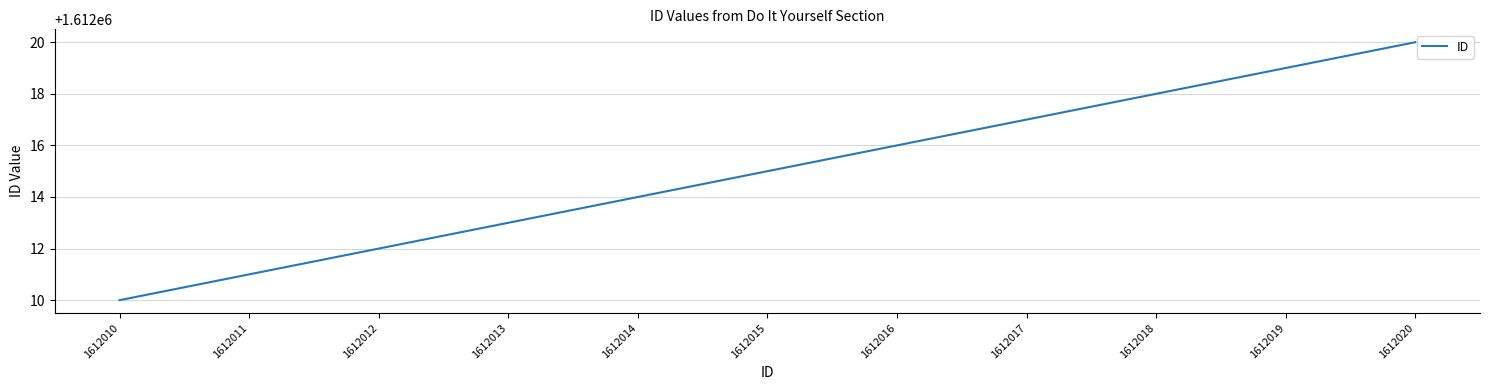

True or false: the data has more than 0 interior local peaks.

False